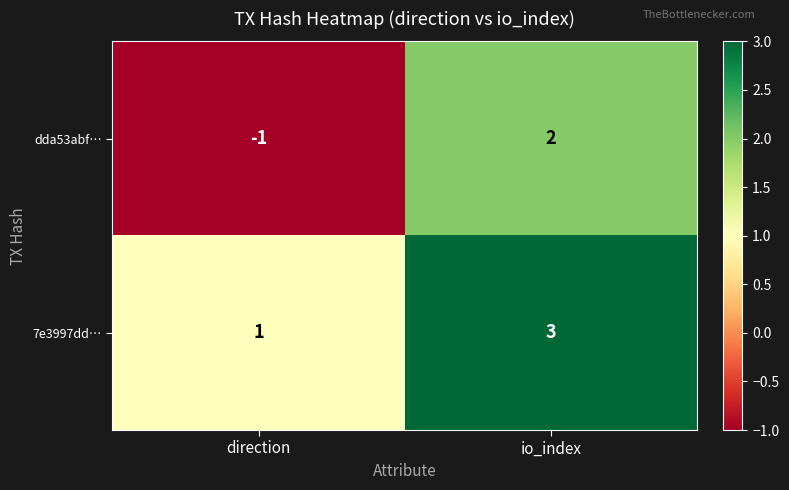

Read the 7e3997dd… value at io_index.

3